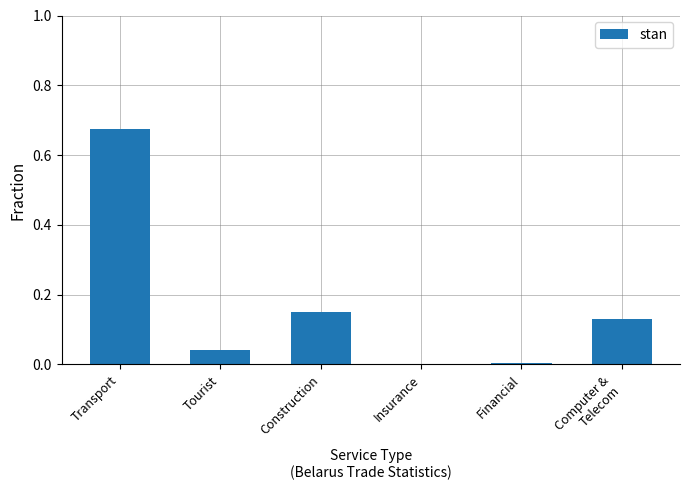

What is the sum of all values?

1.0